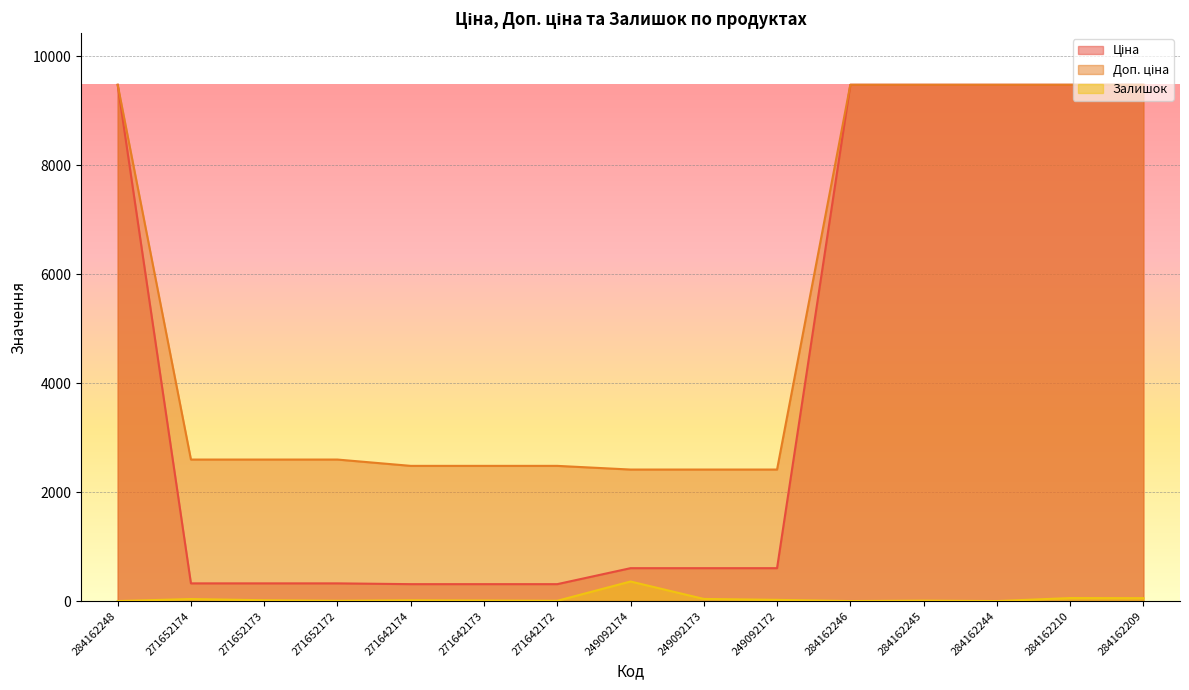

True or false: Ціна and Залишок cross at least once.

False